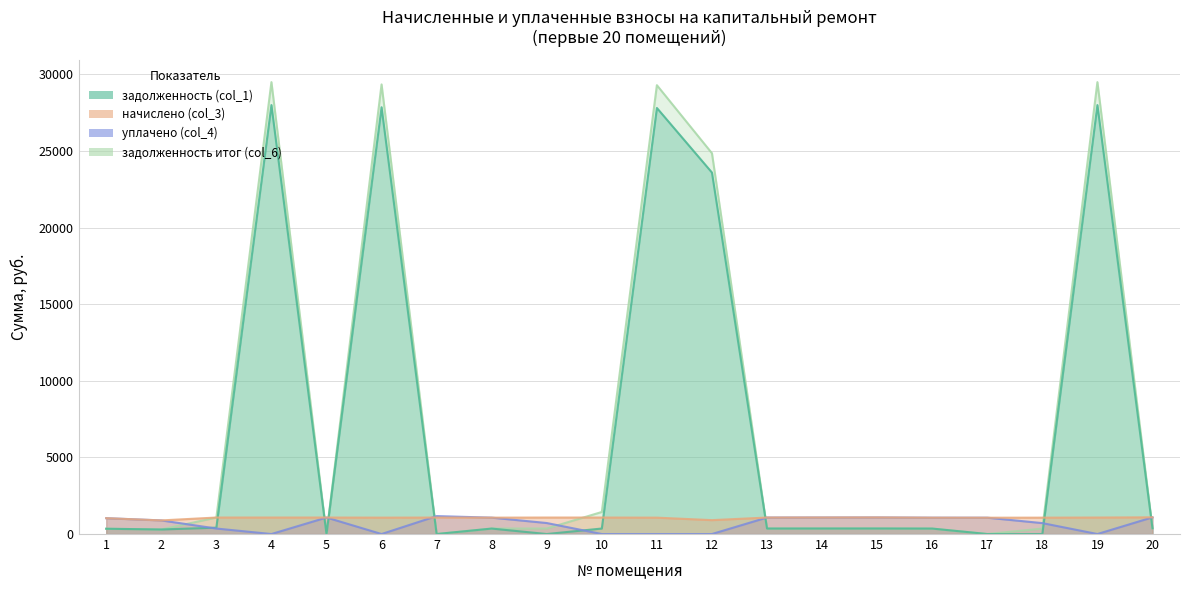

Which series has the largest total across all categories?

задолженность итог (col_6)